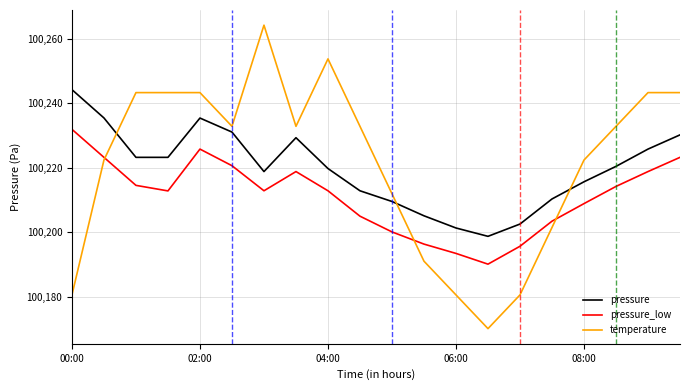

What is the minimum value for temperature?

100170.1